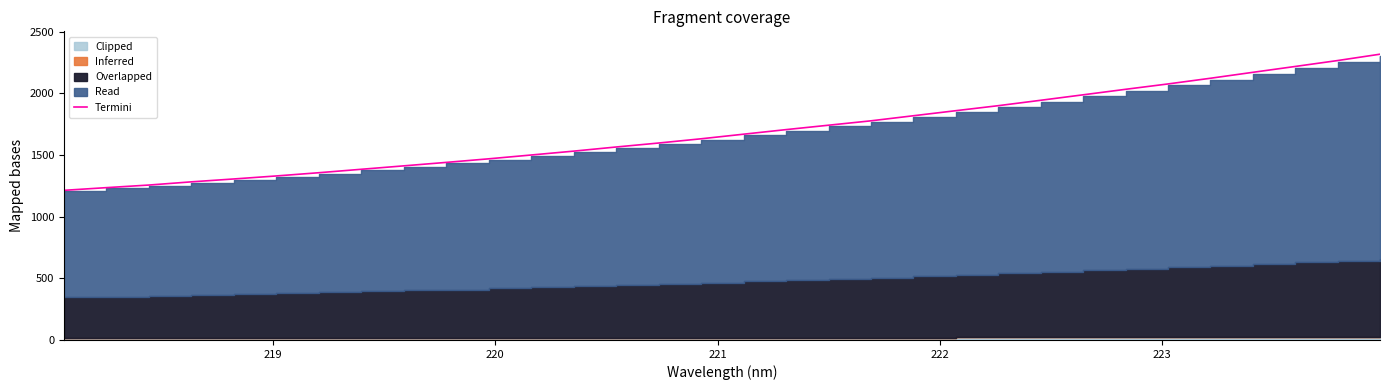

What is the highest value of the Termini series?

2318.4